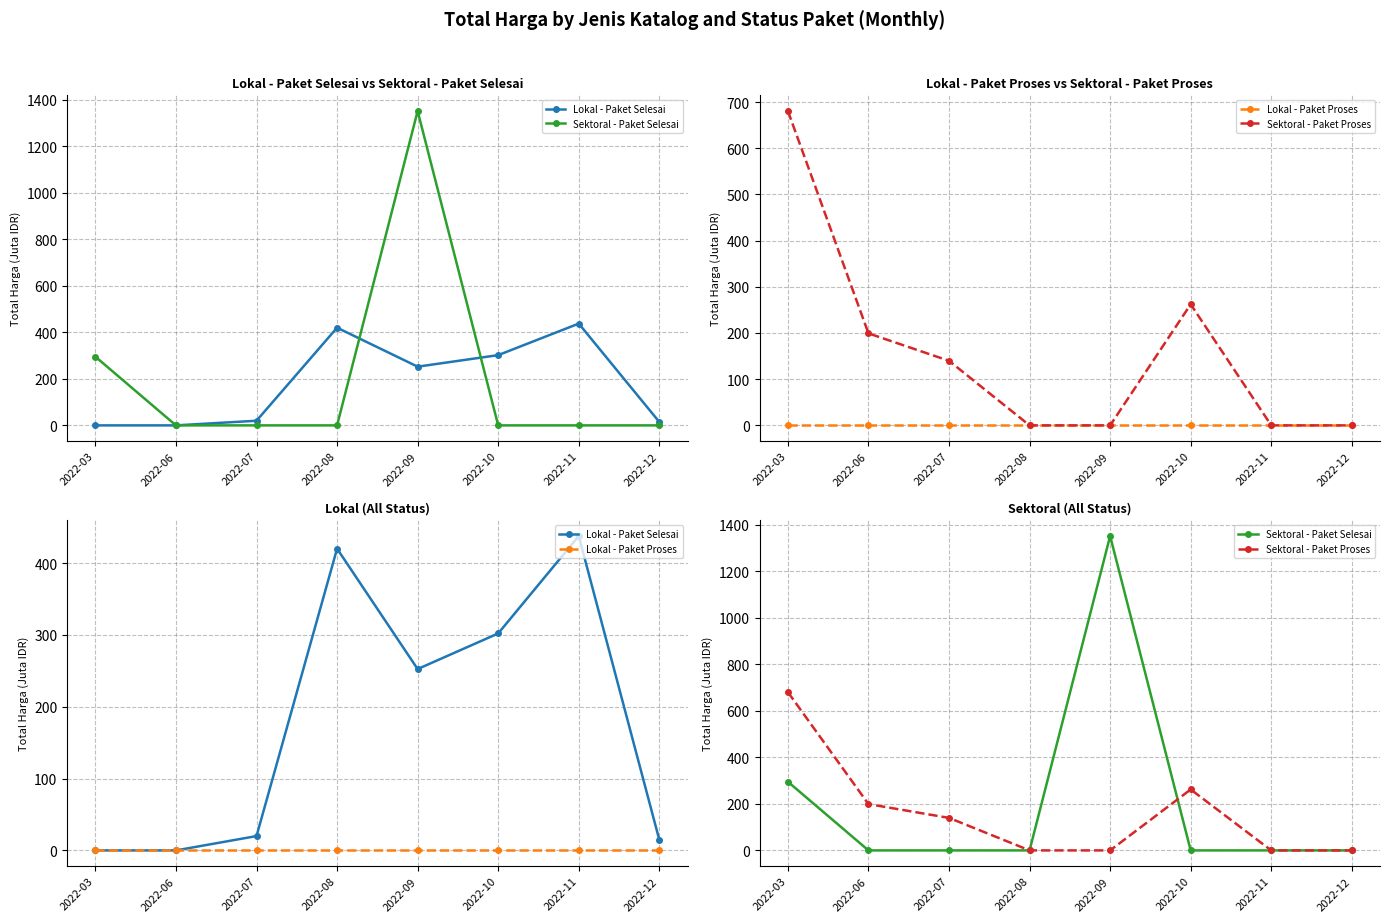

True or false: Lokal - Paket Proses and Sektoral - Paket Selesai cross at least once.

False